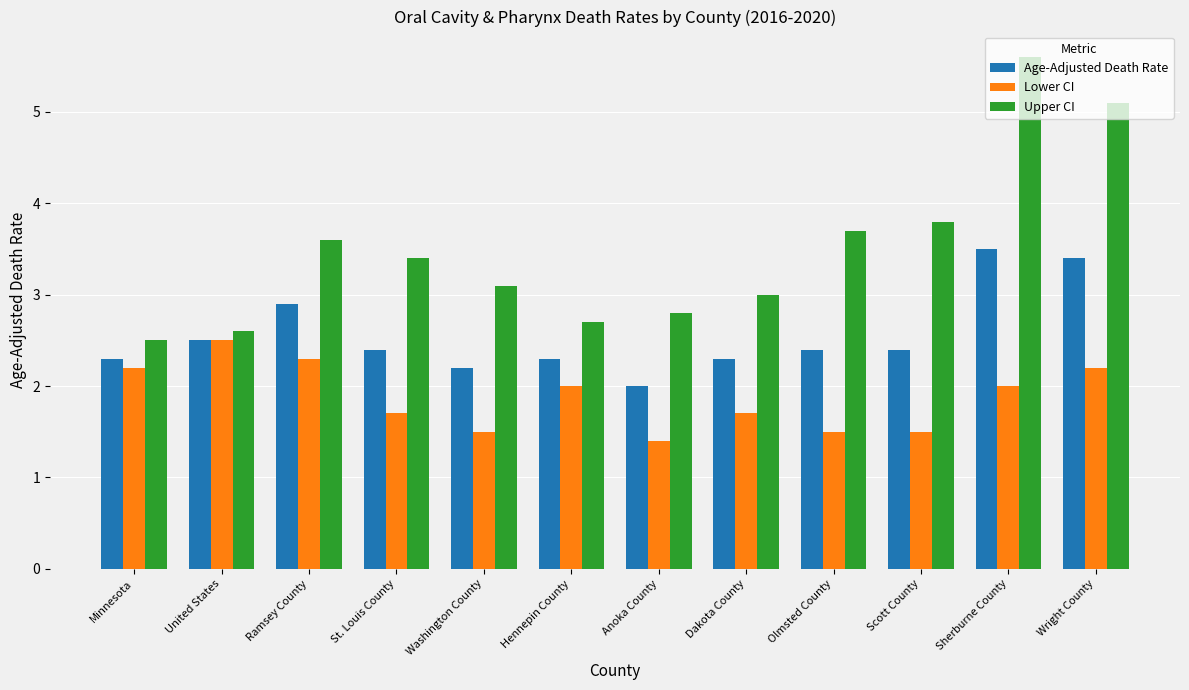

List the series in order of their peak value, lowest first.

Lower CI, Age-Adjusted Death Rate, Upper CI